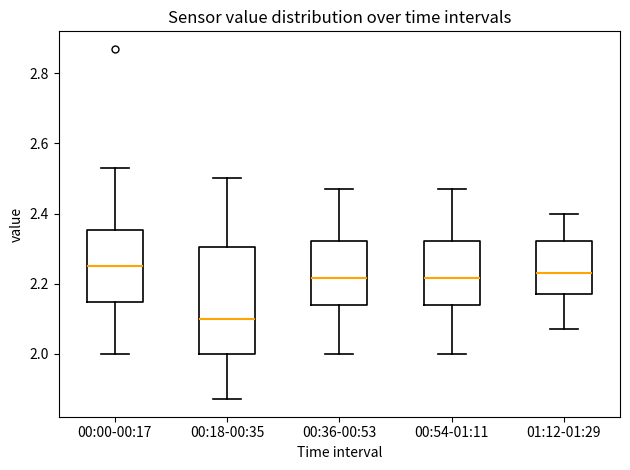

Which box has the highest median line?

00:00-00:17